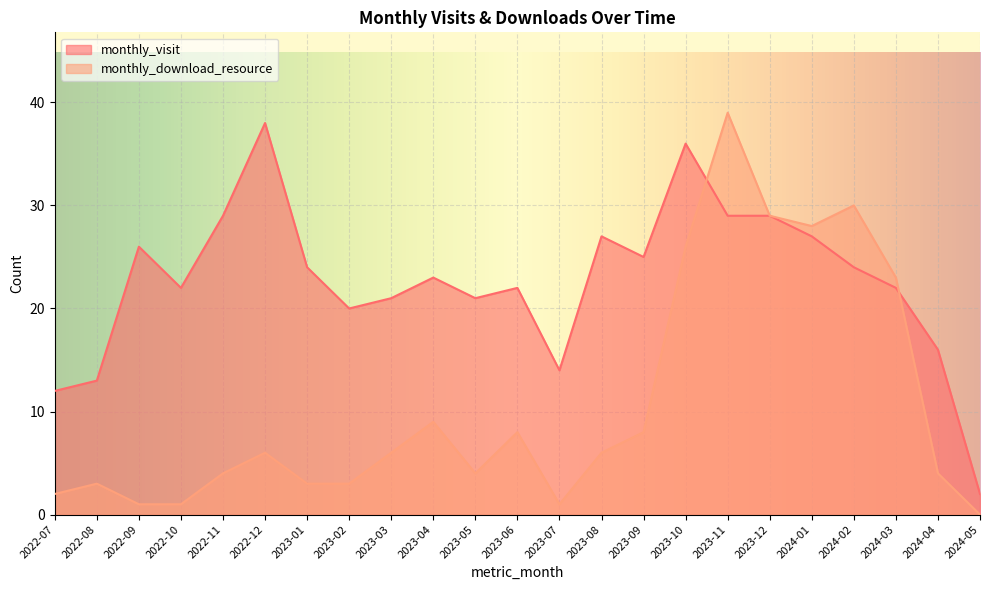

Which label corresponds to the smallest value in the chart?

2024-05